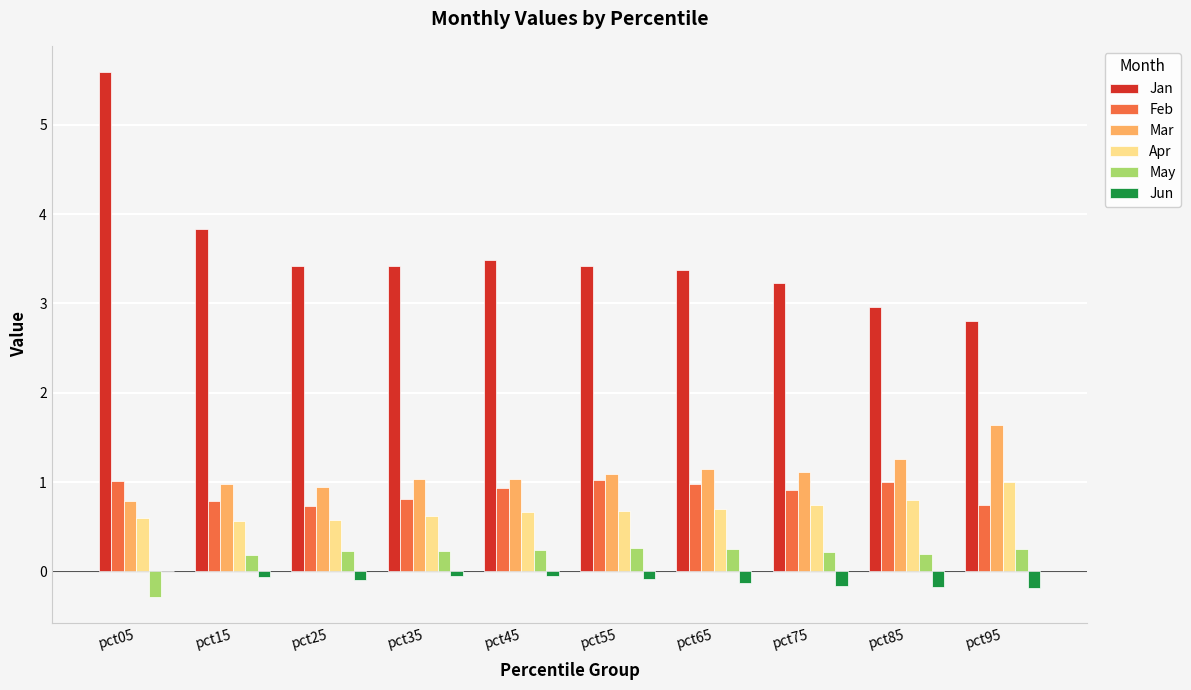

Which series has the largest total across all categories?

Jan